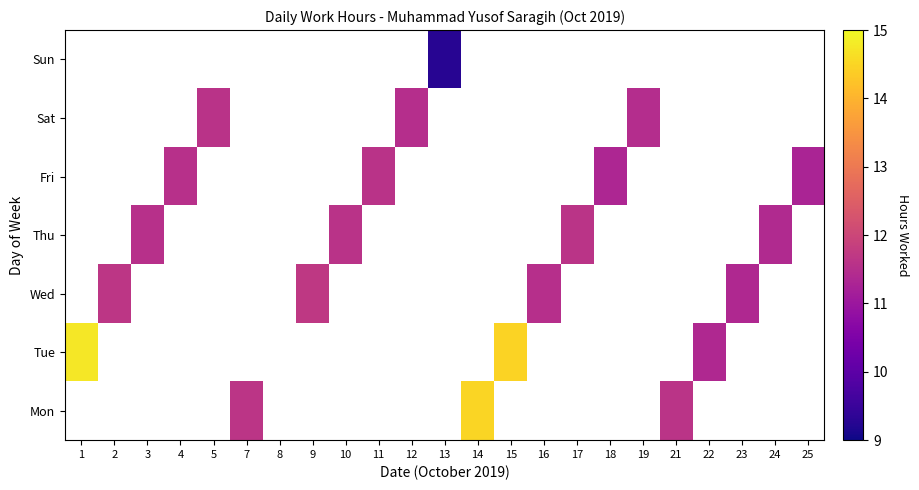

Which has a higher value, 8 or 21?

21